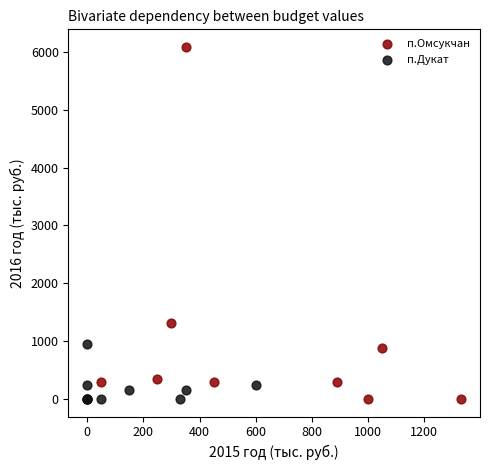

Which series contains the highest Y value?

п.Омсукчан